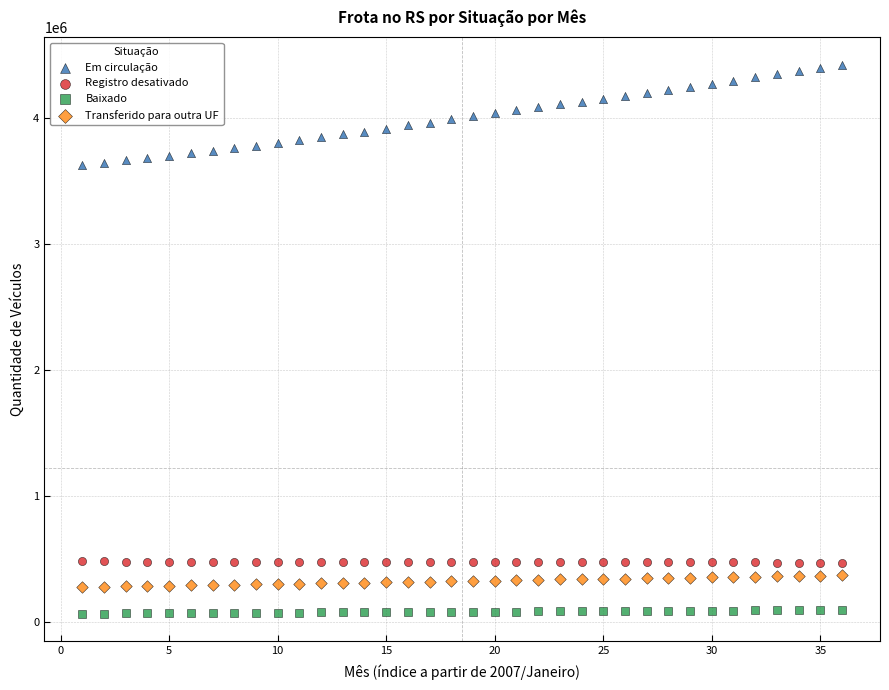

Across all data points, what is the range of X values (max minus min)?

35